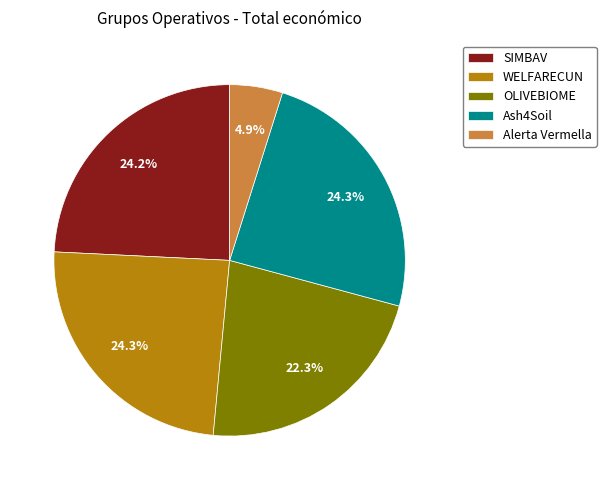

How many slices are in this pie chart?

5